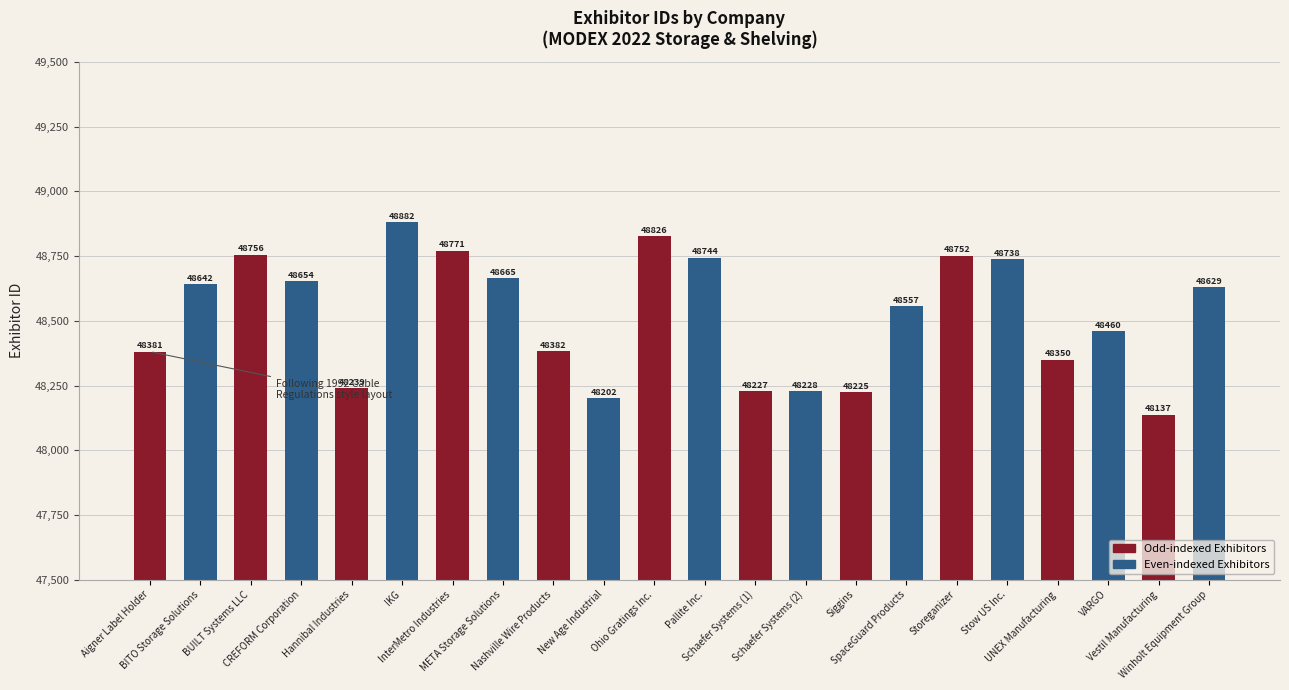

Reading left to right, what are all the values shown in this chart?

48381	48642	48756	48654	48239	48882	48771	48665	48382	48202	48826	48744	48227	48228	48225	48557	48752	48738	48350	48460	48137	48629